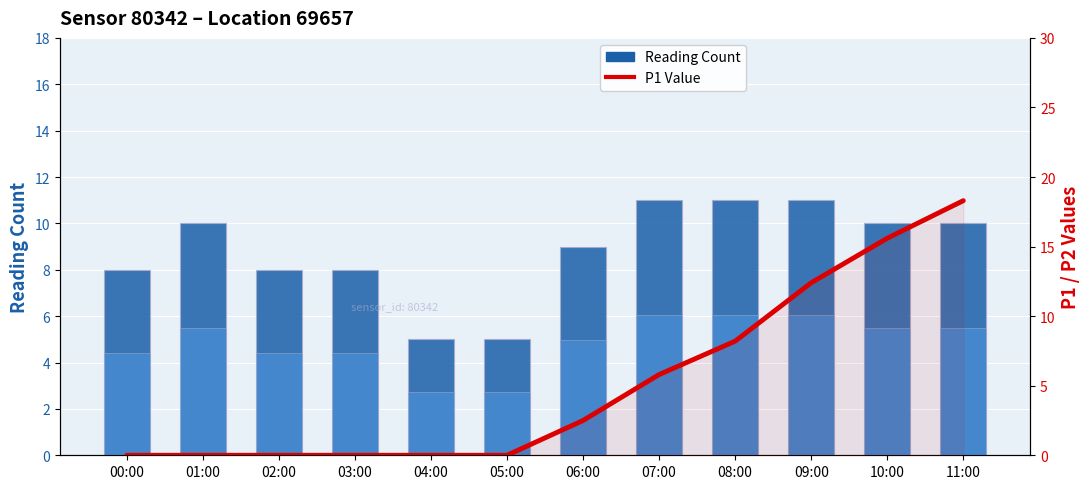

The Reading Count series shows 8.0 at 03:00. True or false?

True